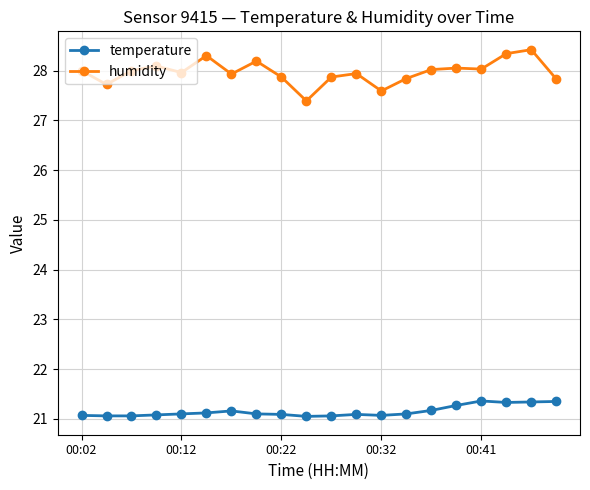

True or false: humidity has more than 2 interior local peaks.

True